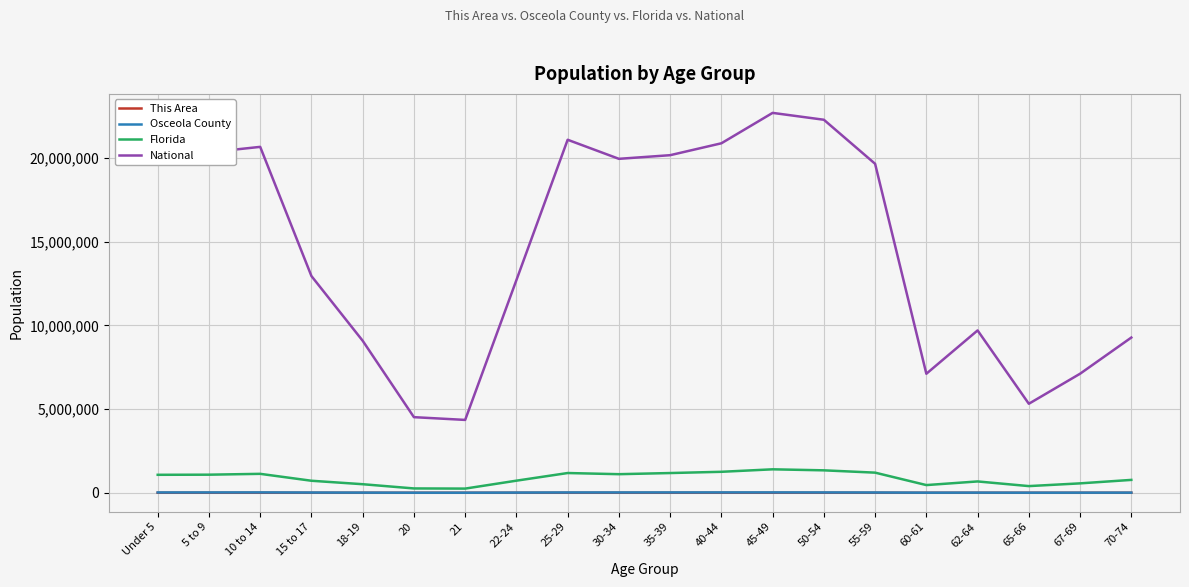

What is the total value across all series at 35-39?

21378033